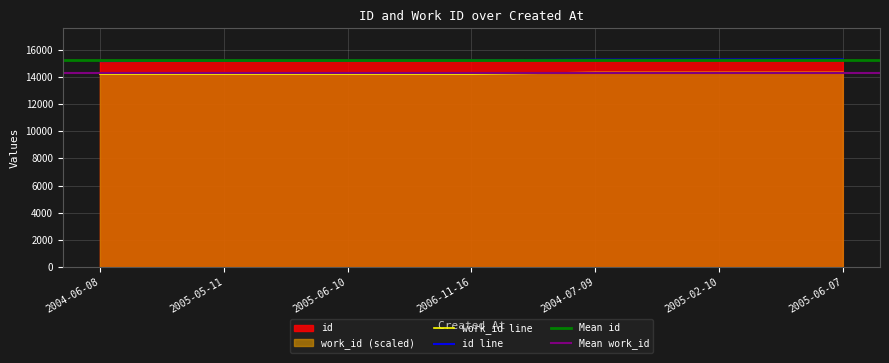

Rank the series by their average value, from lowest to highest.

work_id, id